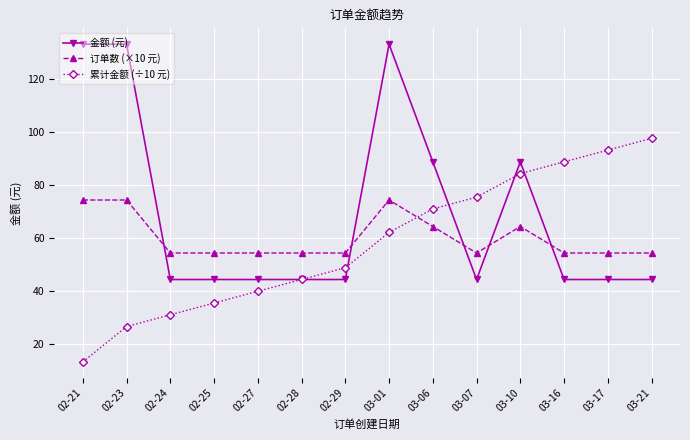

Count the number of categories in the chart.

14